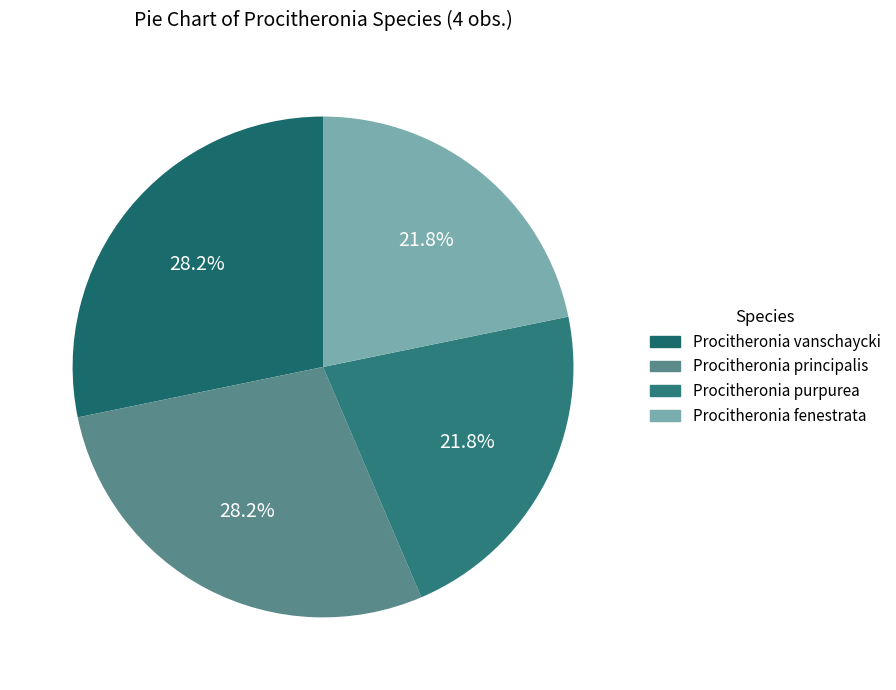

Which has a higher value, Procitheronia fenestrata or Procitheronia purpurea?

Procitheronia purpurea